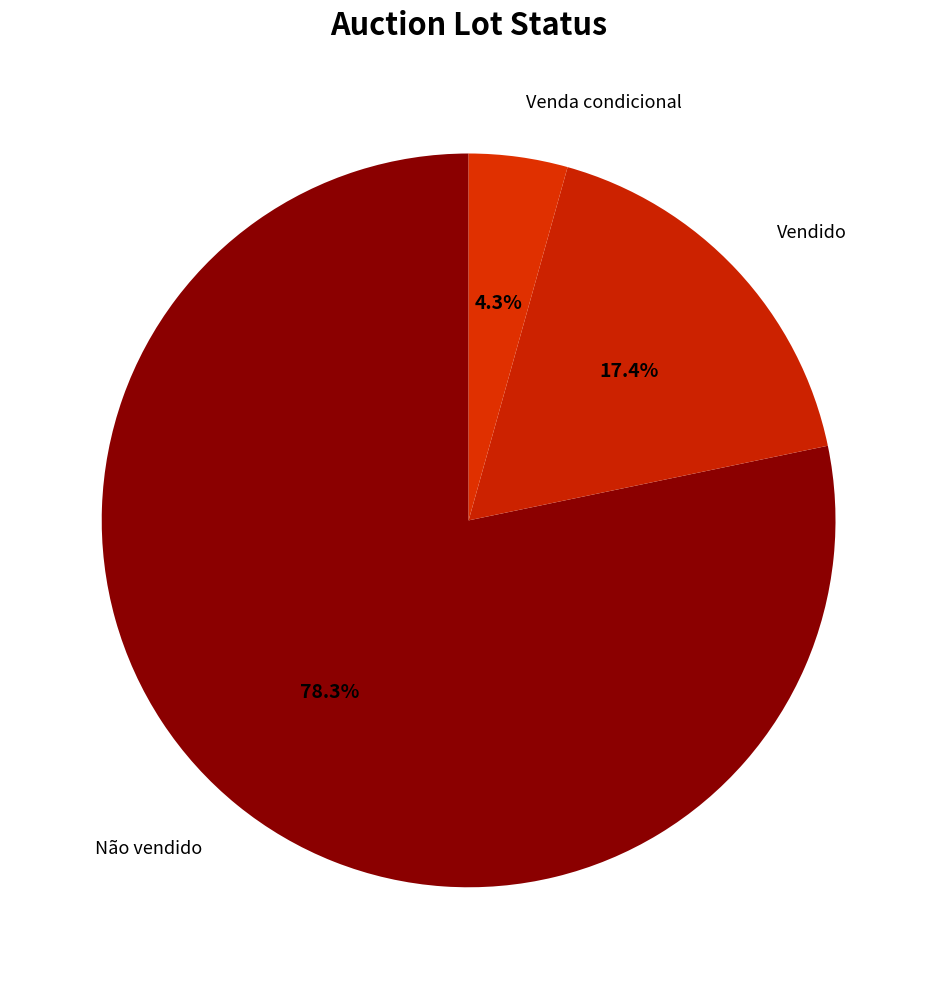

Do Não vendido and Vendido together represent more than half of the pie?

Yes